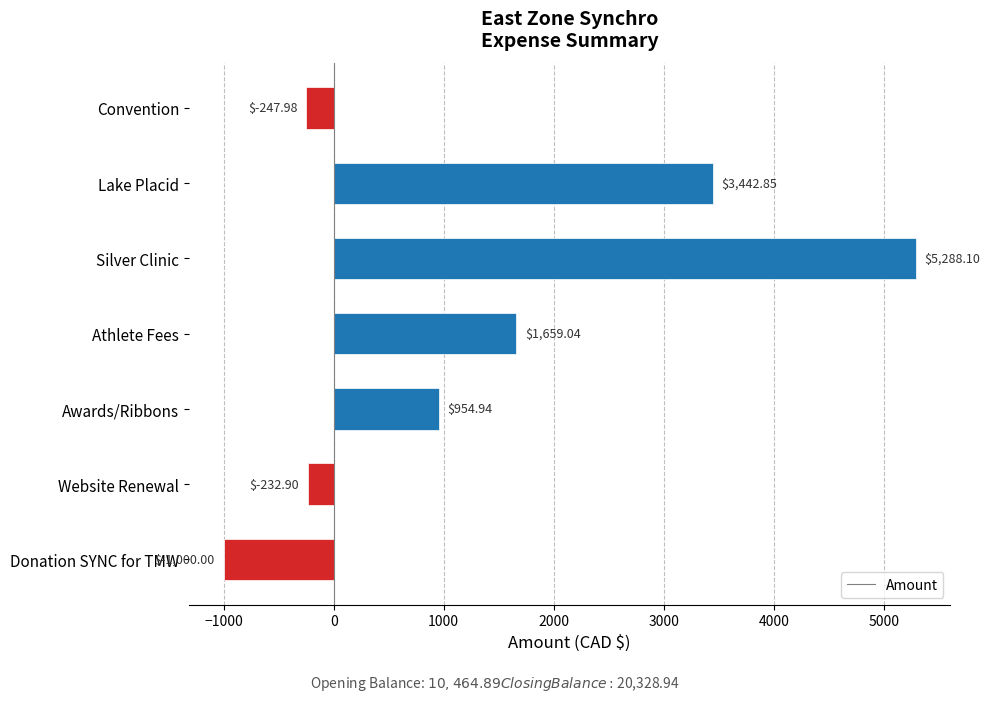

Which has a higher value, Lake Placid or Athlete Fees?

Lake Placid